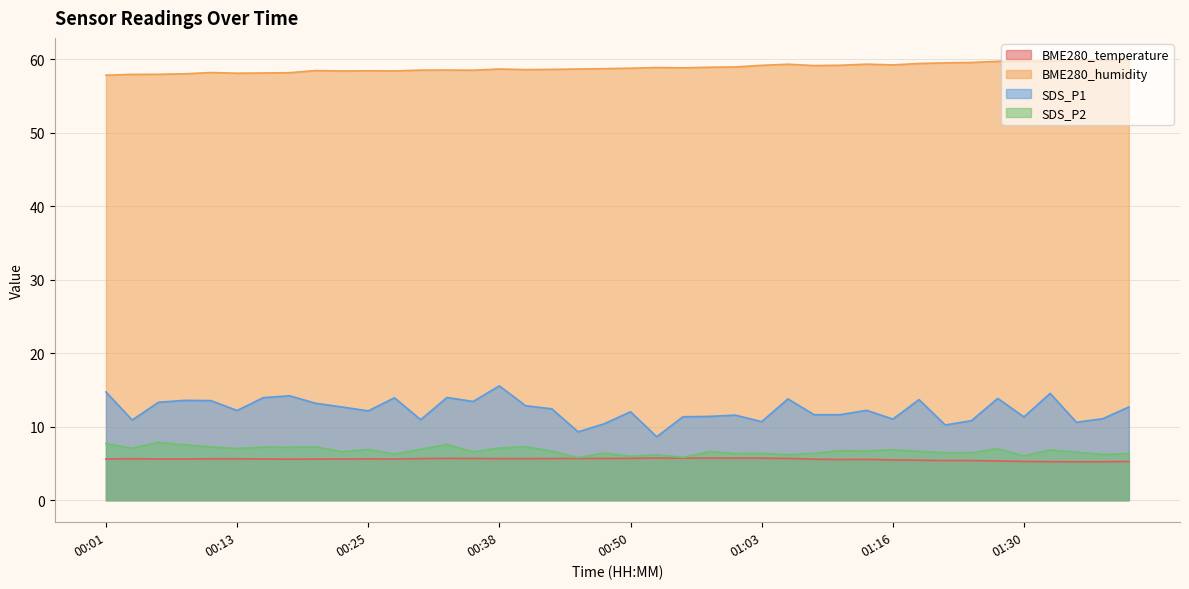

What is the average value of the BME280_humidity series?

58.8